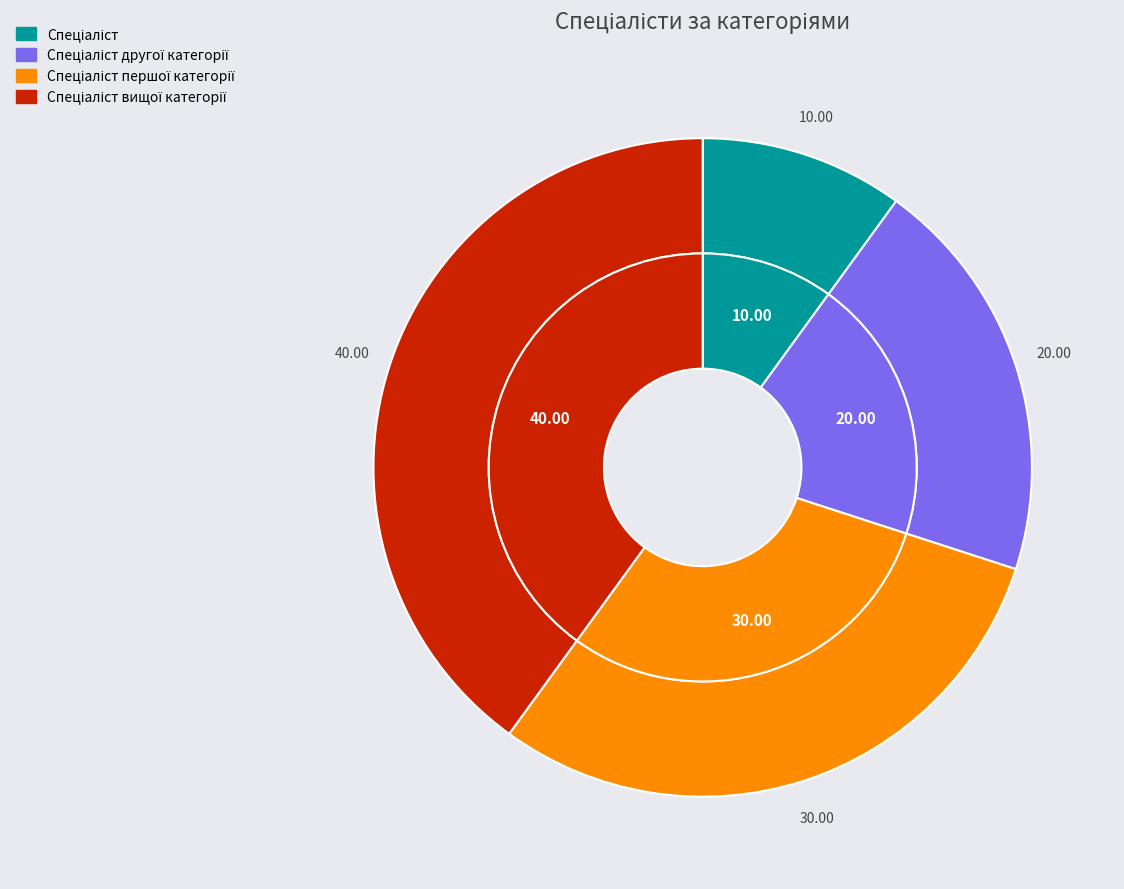

Rank the categories by value from highest to lowest.

Спеціаліст вищої категорії, Спеціаліст першої категорії, Спеціаліст другої категорії, Спеціаліст